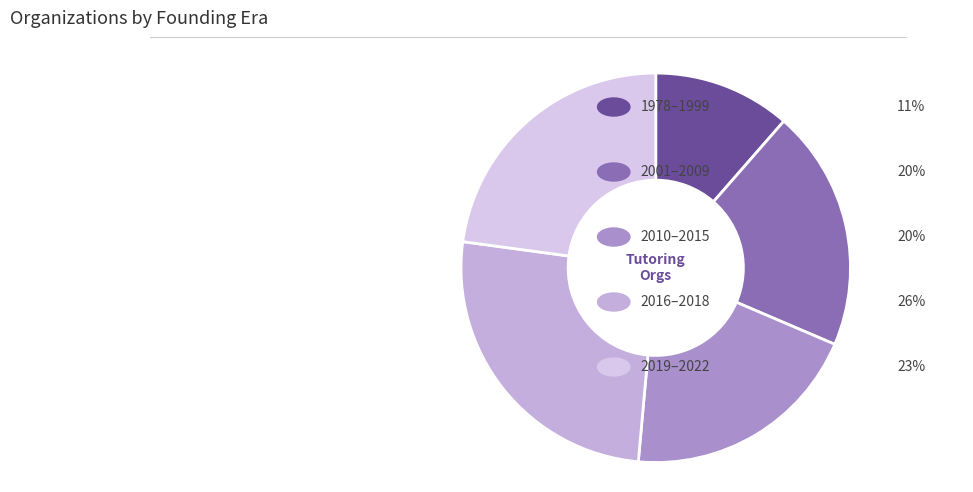

Count the number of slices in the pie.

5